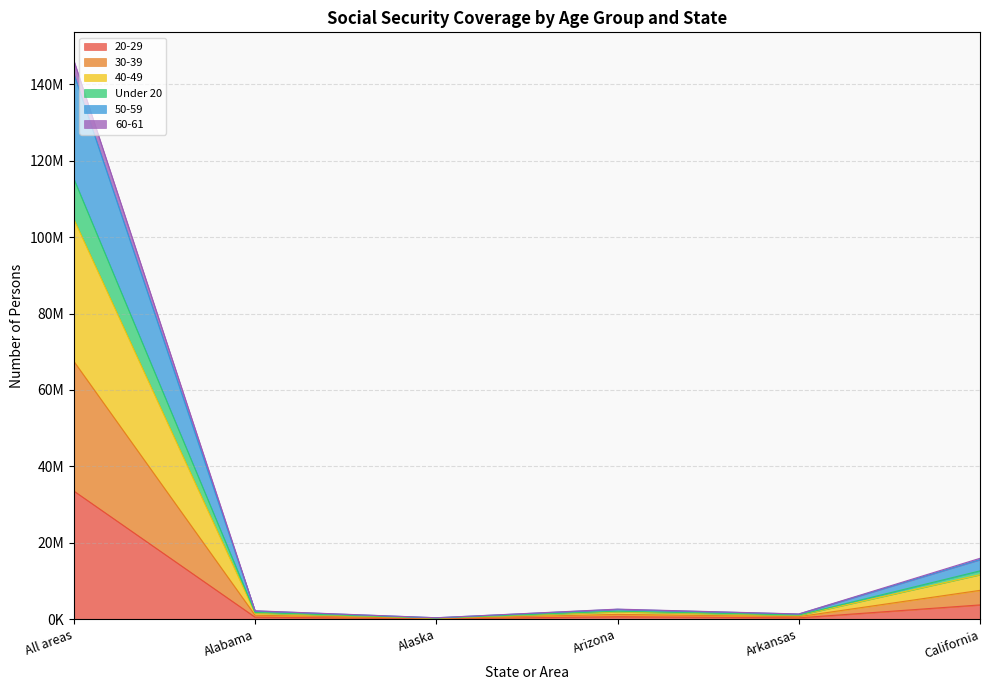

At which label does 50-59 first exceed 2558670?

All areas